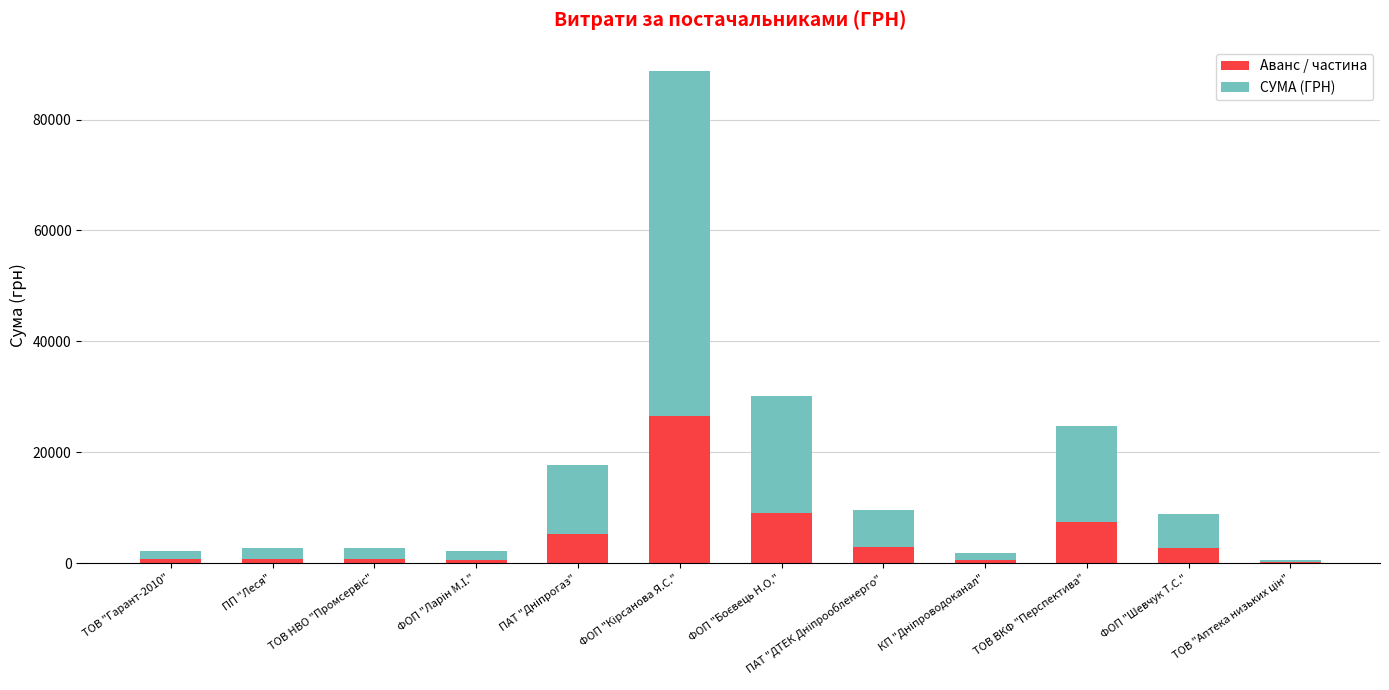

What is the highest value of the Аванс / частина series?

26605.2